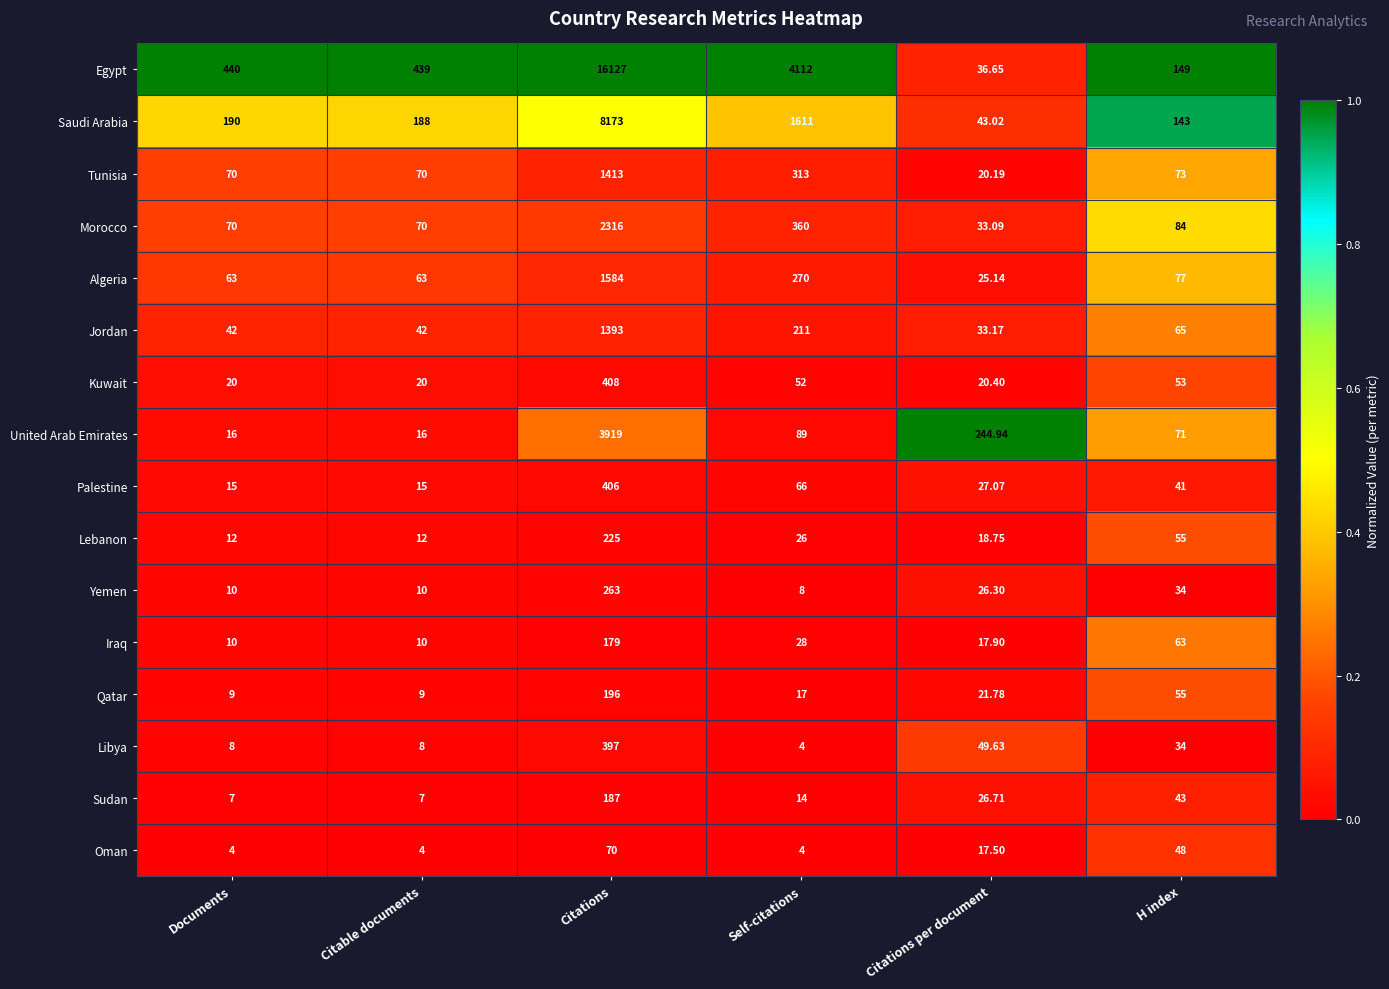

Where does the Morocco series first go above 84?

Citations